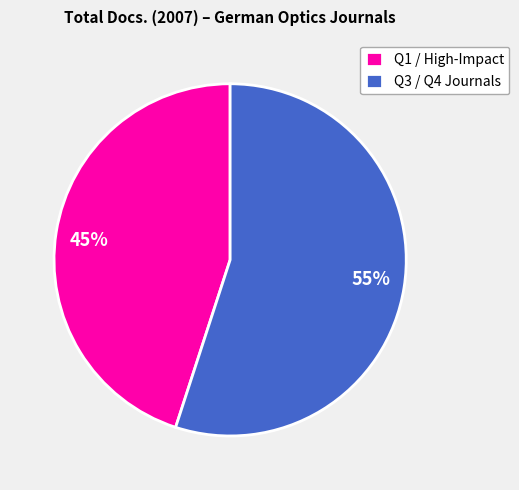

What is the largest slice in the pie chart?

Q3 / Q4 Journals